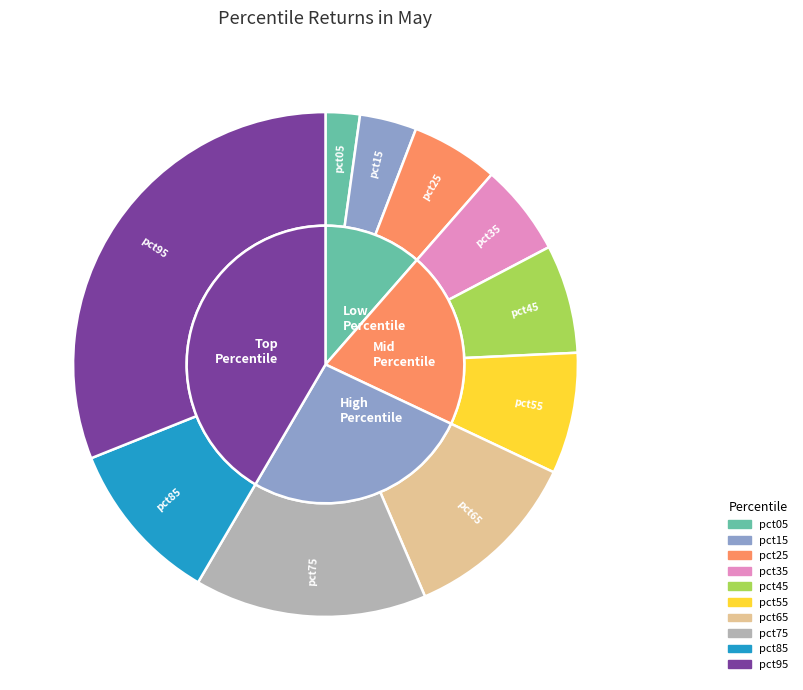

Is there a majority slice in this chart?

No